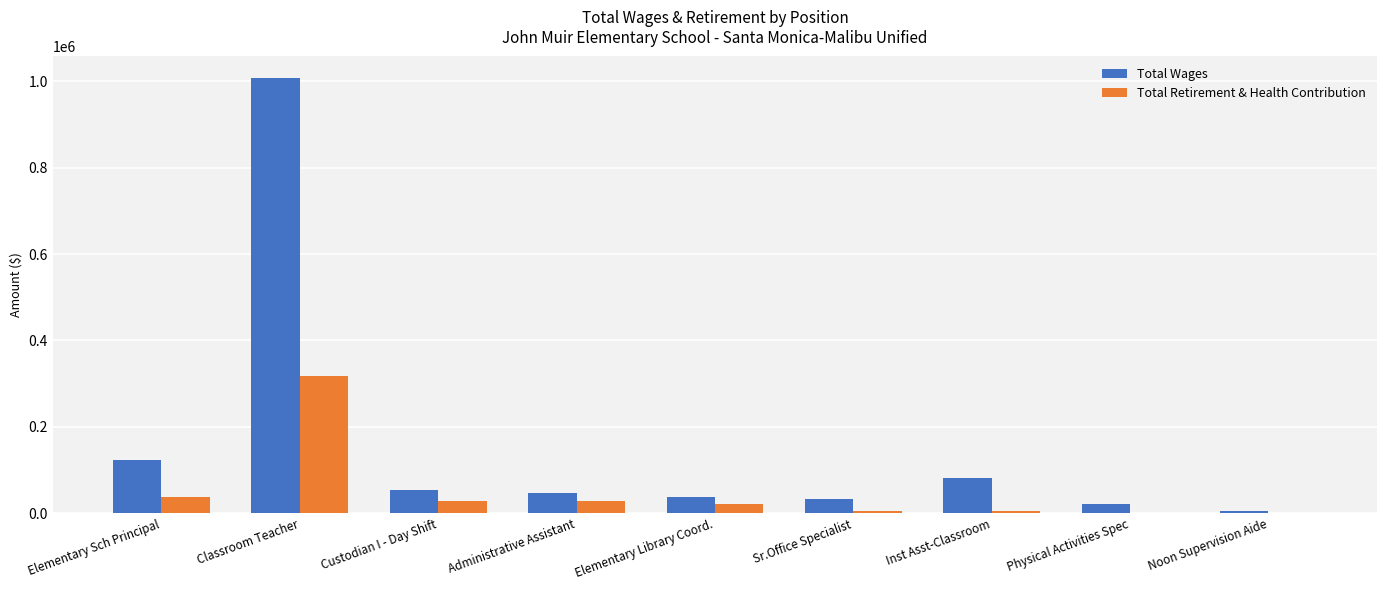

True or false: Total Wages has a value of 22320 at Physical Activities Spec.

True